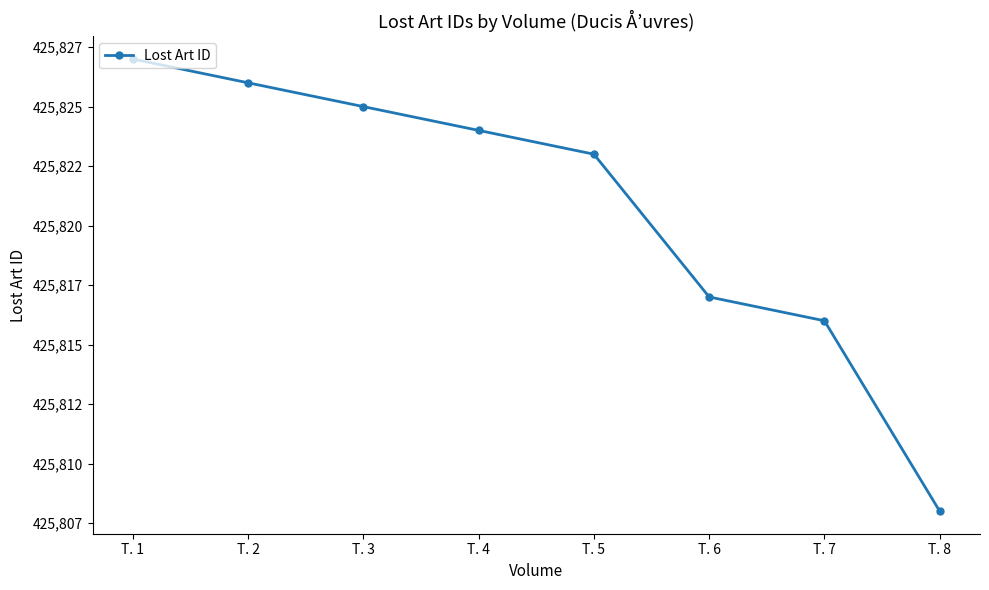

Is this an area chart (filled region under the line)?

No